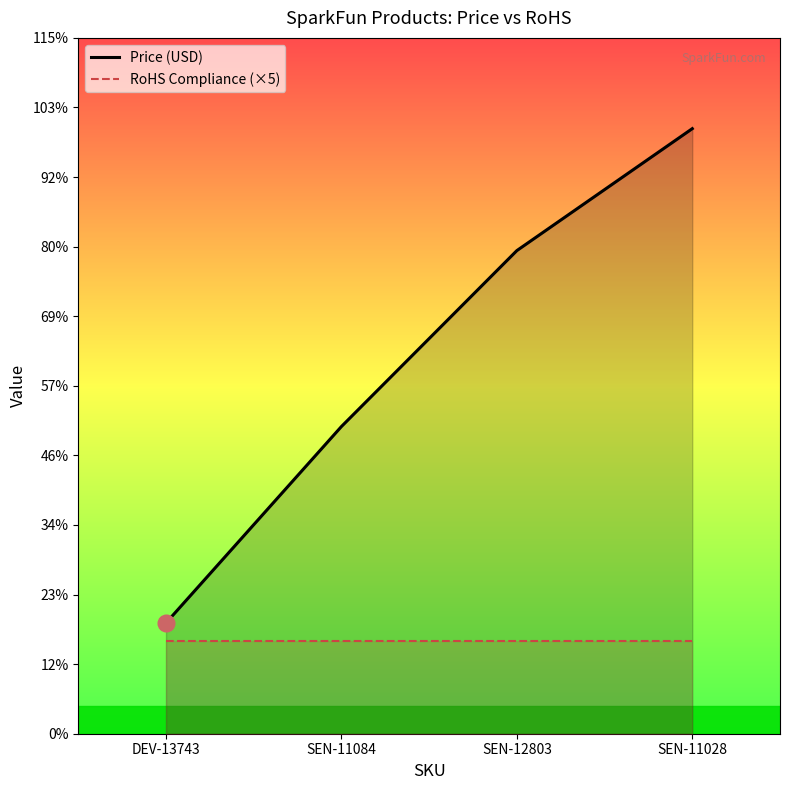

What is the difference between the highest and lowest values at SEN-11028?

27.5